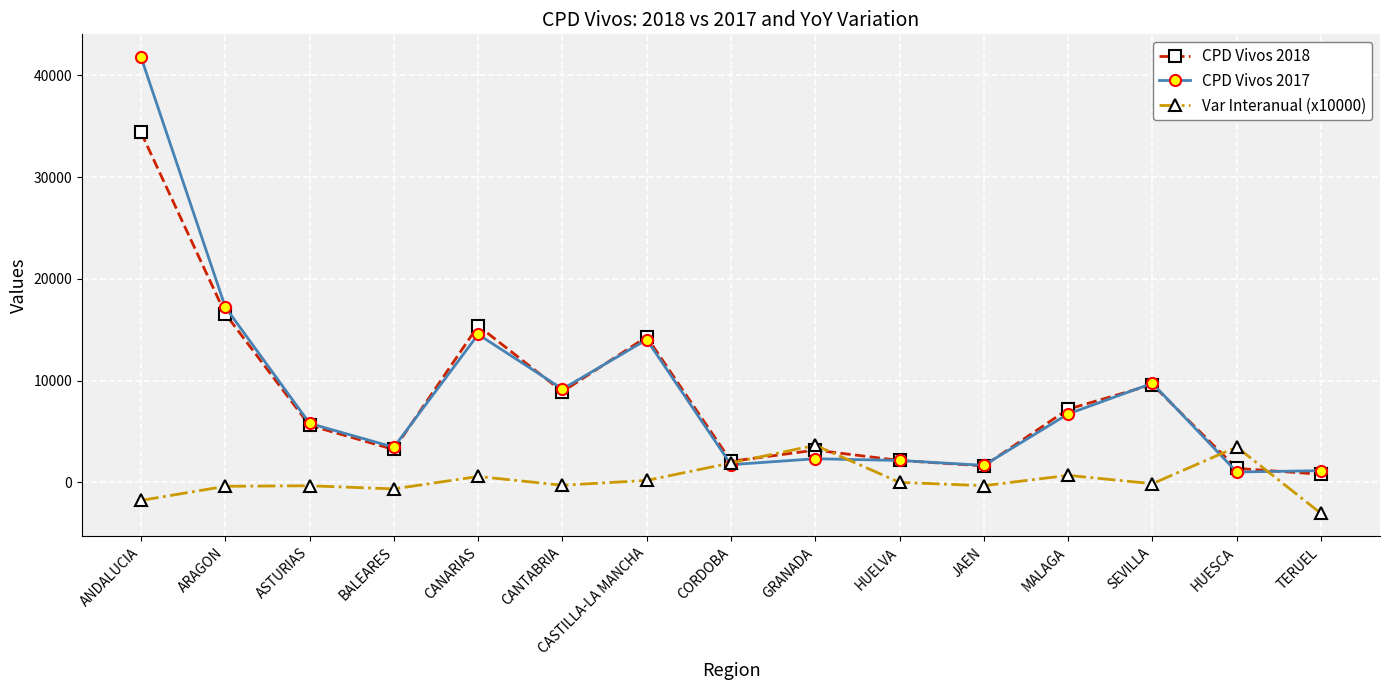

What is the spread (max minus min) of values at HUESCA?

2456.0